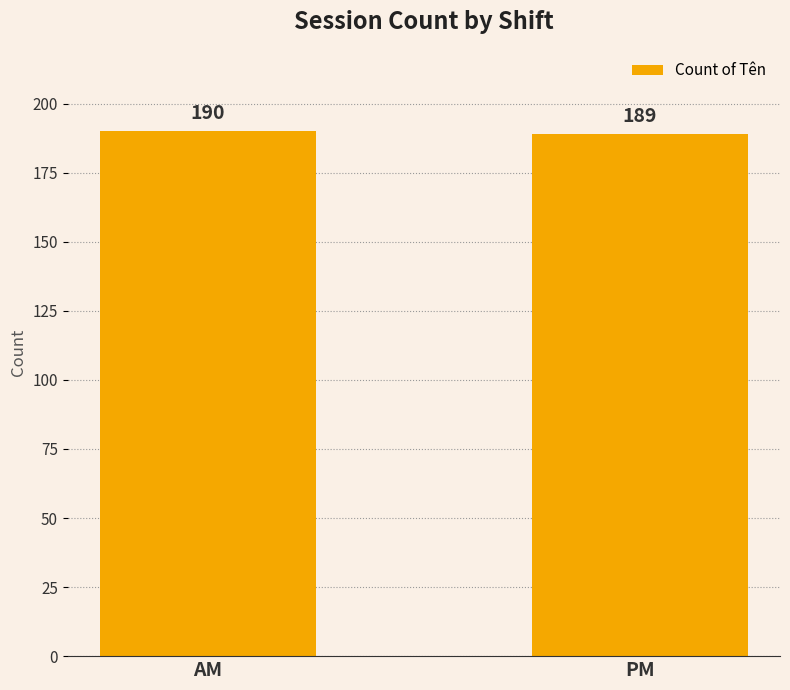

At which label is the value closest to 189?

PM